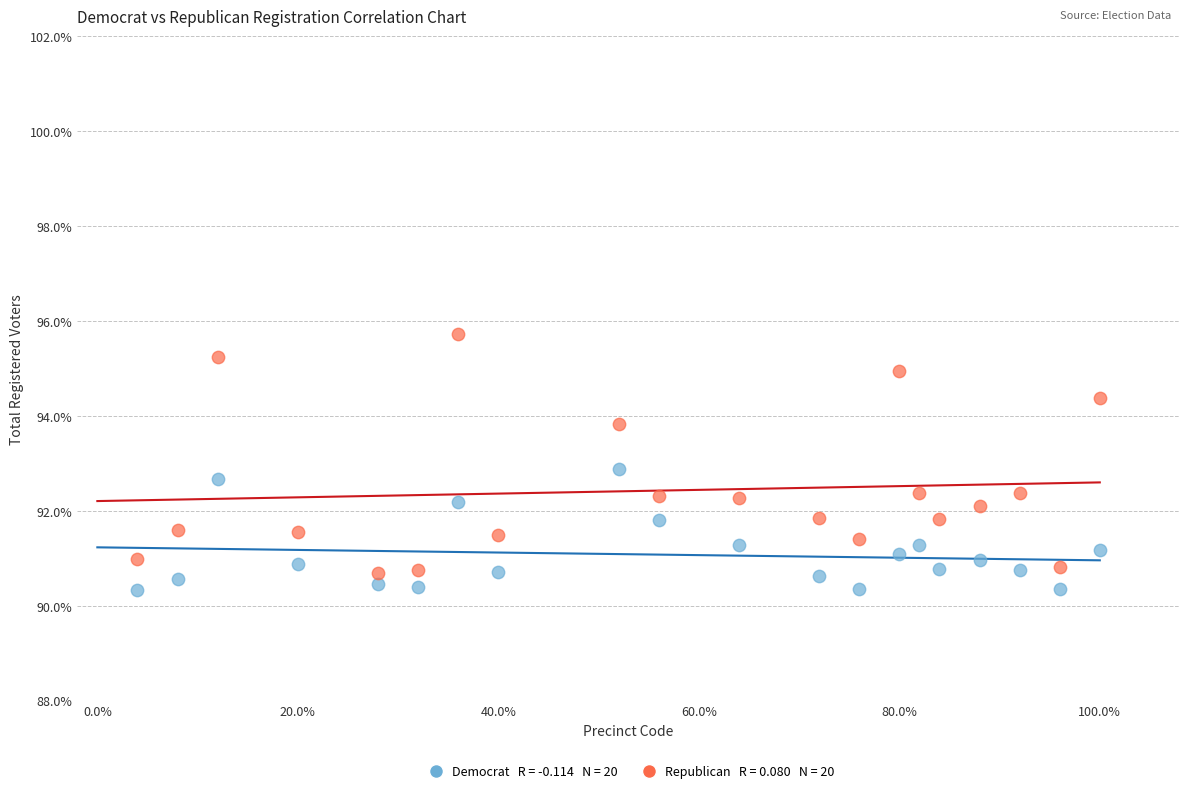

Across all data points, what is the range of X values (max minus min)?

1.0